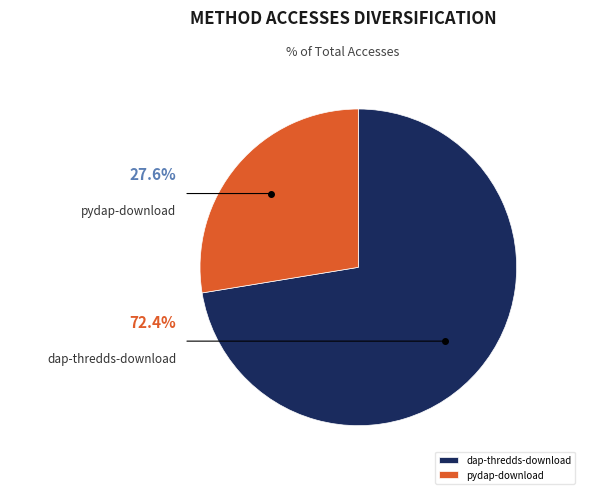

Which category has the smallest portion of the pie?

pydap-download